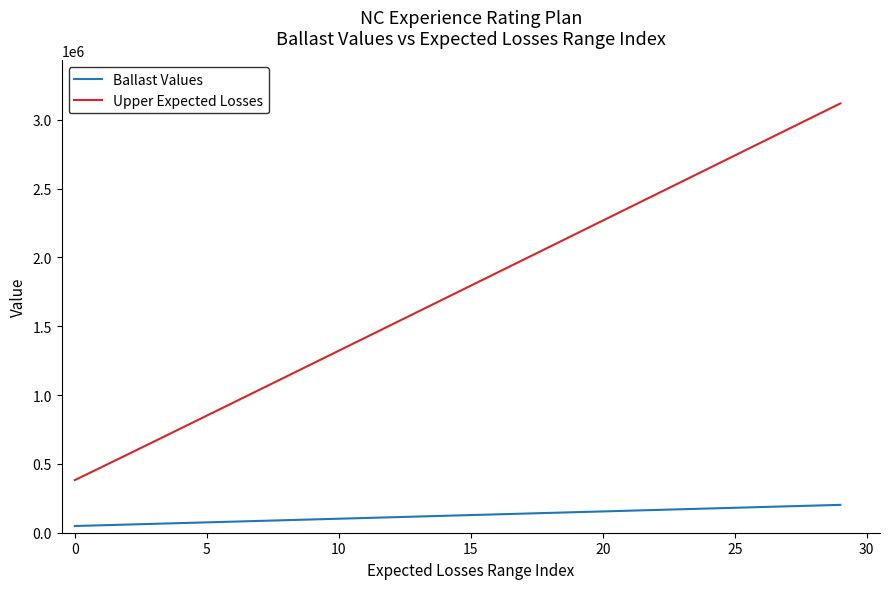

Rank the series by their maximum value, from lowest to highest.

Ballast Values, Upper Expected Losses